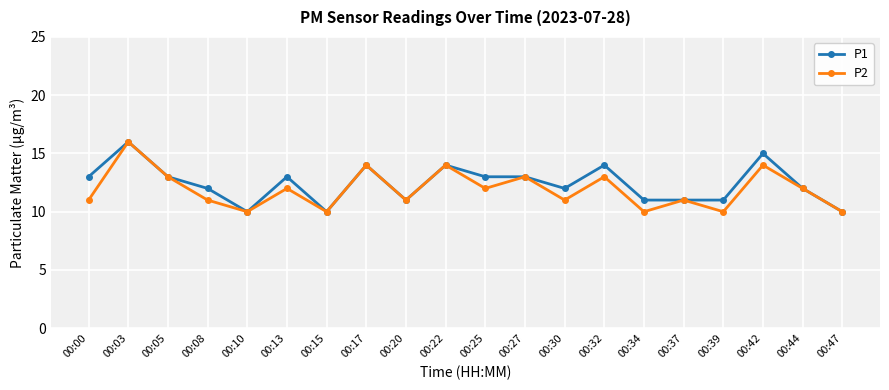

The P2 series shows 13 at 00:32. True or false?

True